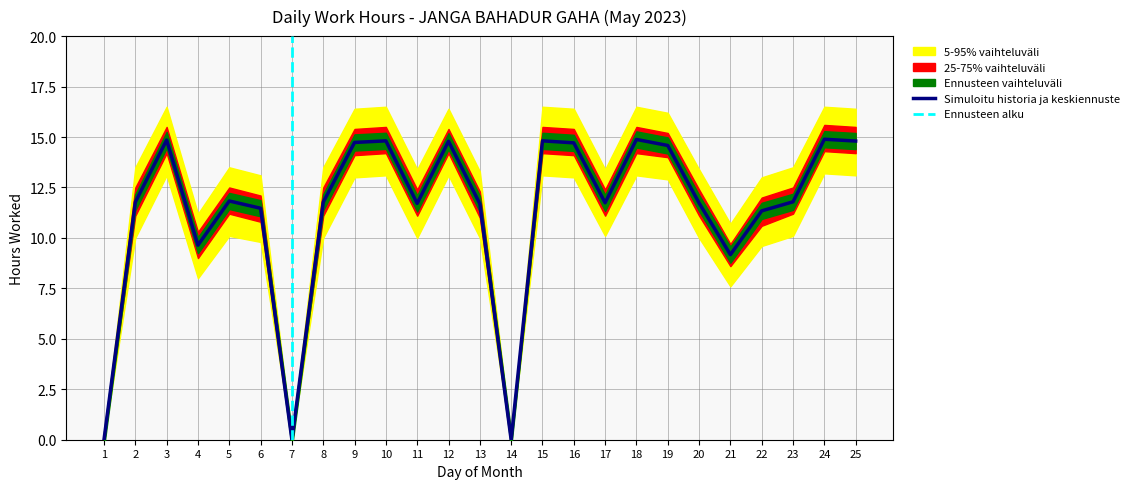

Reading left to right, extract all data points from this chart.

Low (hours worked): 0.0	11.8	14.8	9.6	11.8	11.5	0.0	11.8	14.7	14.8	11.7	14.8	11.7	0.0	14.8	14.7	11.7	14.9	14.6	11.7	9.2	11.3	11.8	14.9	14.8
5-95% band upper: 0.0	13.5	16.5	11.2	13.5	13.1	0.0	13.5	16.4	16.5	13.4	16.4	13.3	0.0	16.5	16.4	13.4	16.5	16.2	13.4	10.7	13.0	13.5	16.5	16.4
5-95% band lower: 0.0	10.0	13.1	8.0	10.1	9.8	0.0	10.0	13.0	13.1	10.0	13.1	10.0	0.0	13.1	13.0	10.1	13.1	12.9	10.0	7.6	9.6	10.1	13.2	13.1
25-75% band upper: 0.0	12.5	15.5	10.3	12.5	12.1	0.0	12.5	15.4	15.5	12.4	15.4	12.3	0.0	15.5	15.4	12.4	15.5	15.2	12.4	9.7	12.0	12.5	15.6	15.5
25-75% band lower: 0.0	11.1	14.2	9.0	11.2	10.8	0.0	11.1	14.1	14.2	11.1	14.2	11.0	0.0	14.2	14.1	11.1	14.2	14.0	11.1	8.6	10.6	11.2	14.3	14.2